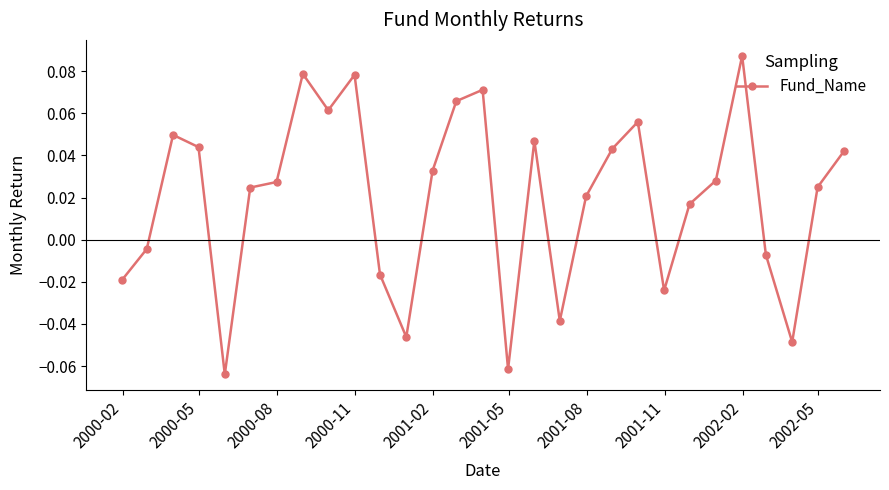

Count the number of categories in the chart.

29